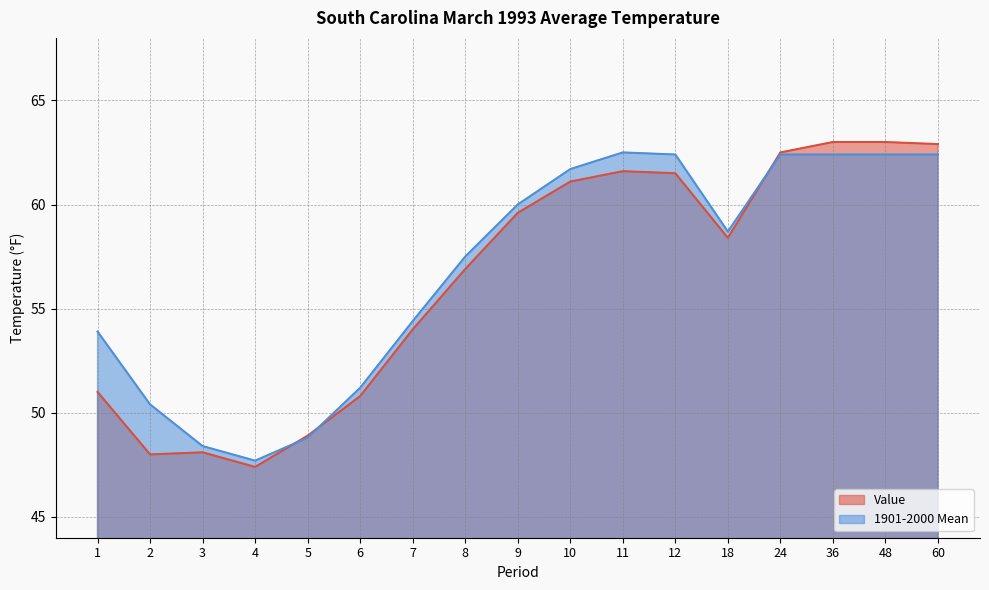

How many data points in 1901-2000 Mean are less than 58?

8